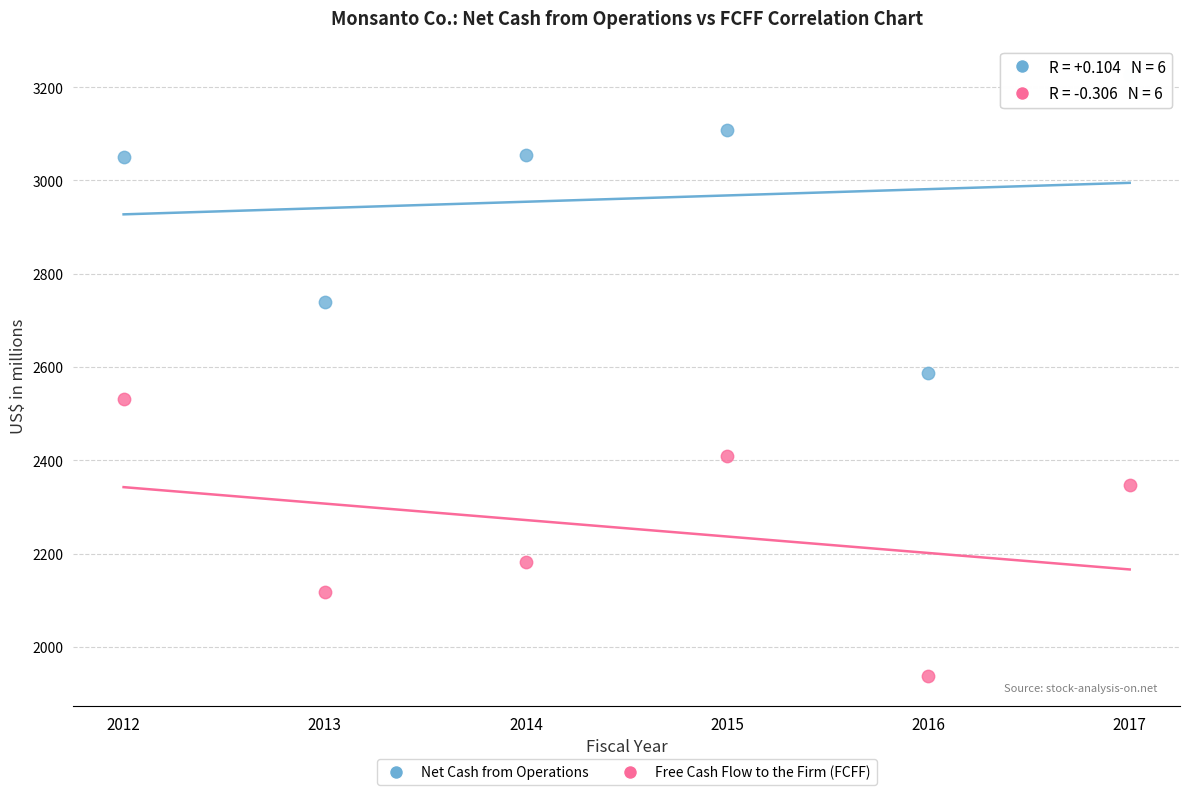

Which series reaches the maximum Y coordinate?

Net Cash from Operations